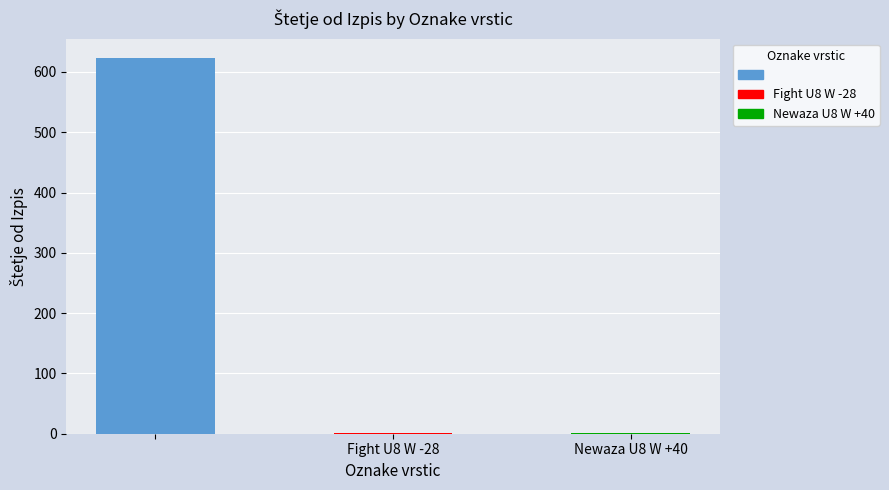

The value at Fight U8 W -28 is 1. True or false?

False